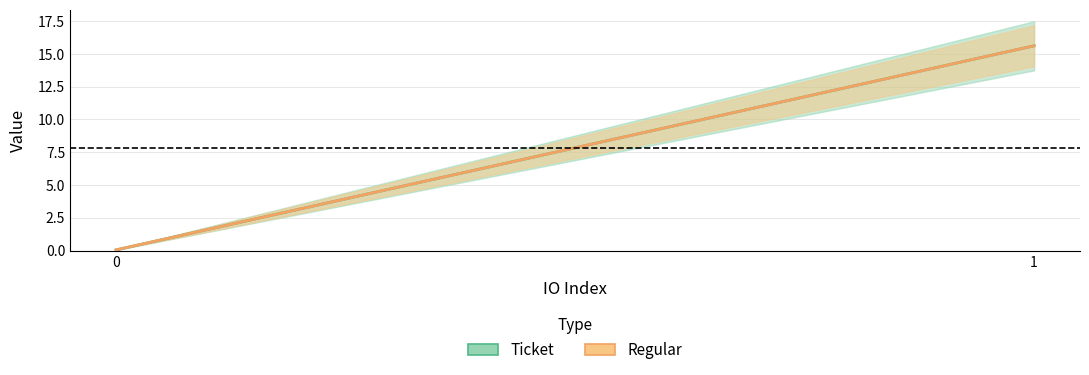

Which category has the highest value in the Regular series?

1